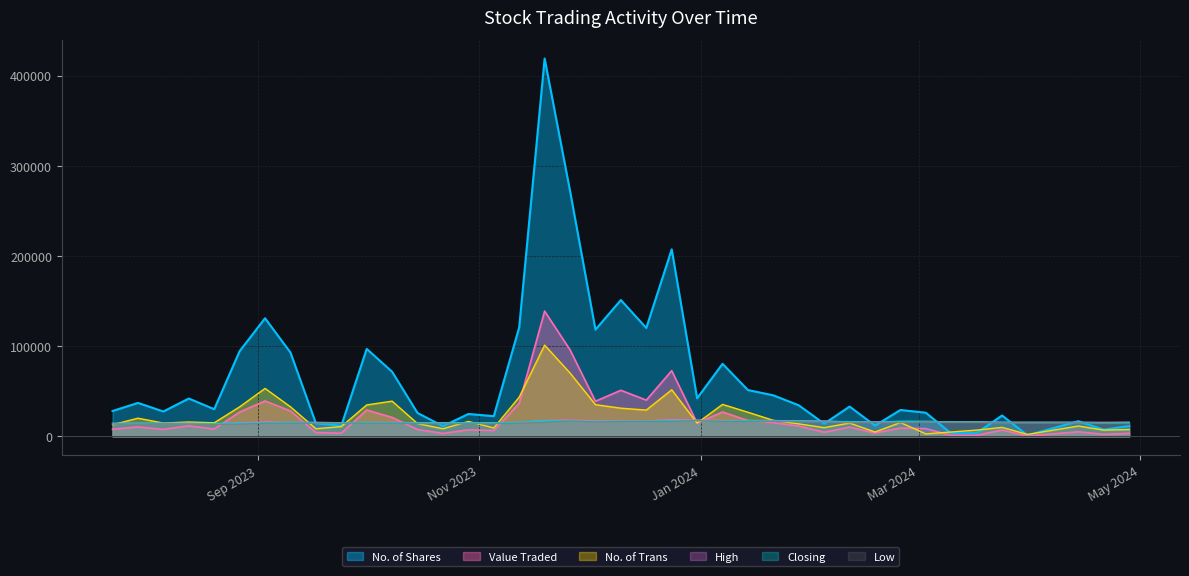

Is it true that Low equals 0.2 at 31/12/2023?

False